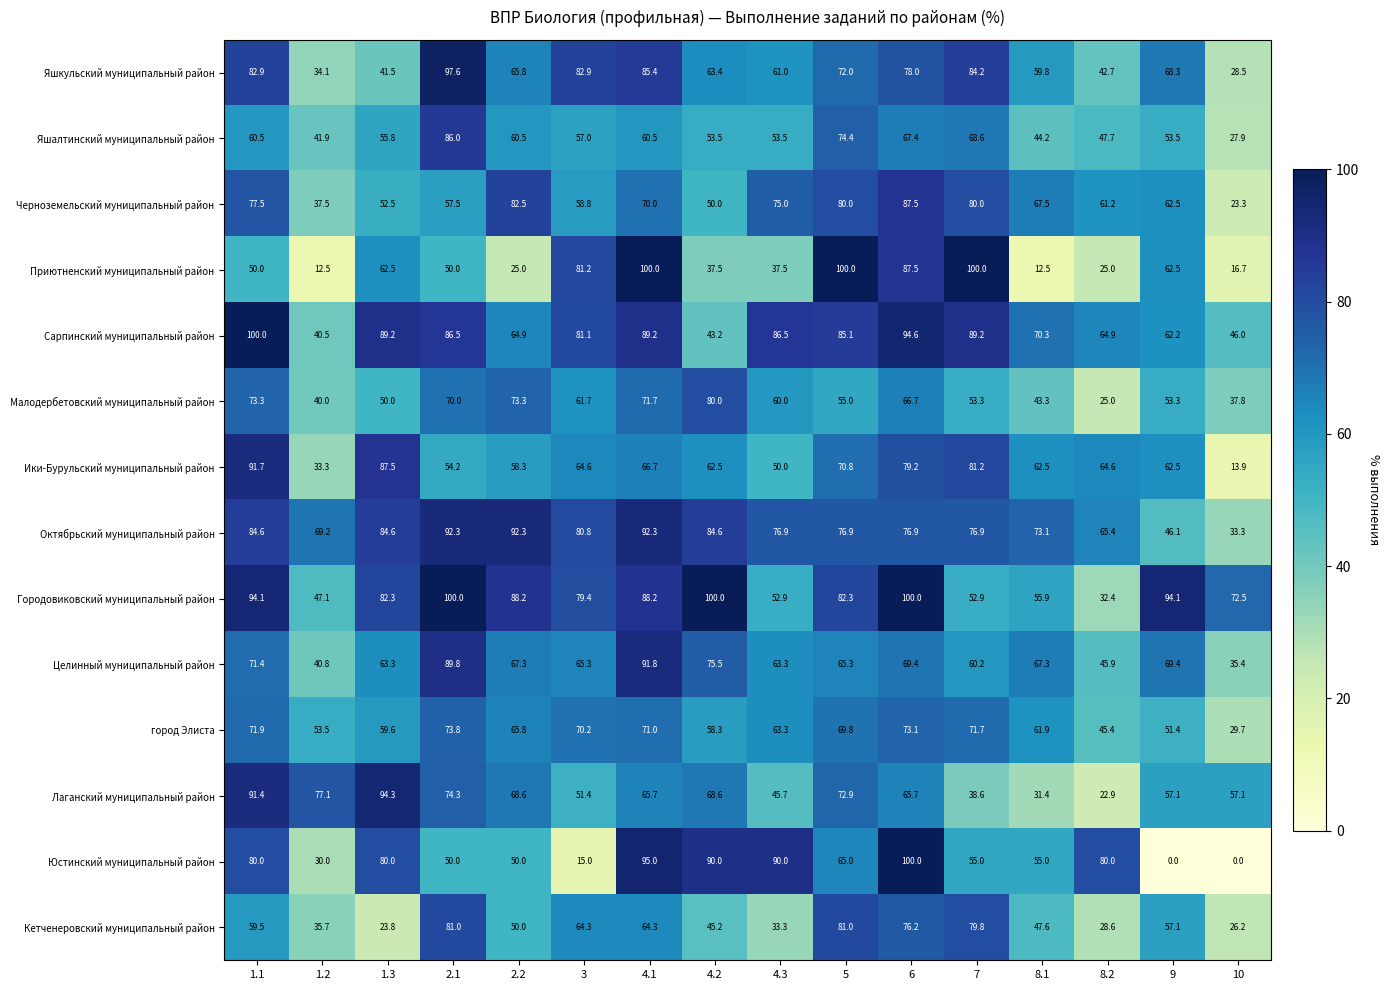

The value of Яшкульский муниципальный район at 8.1 is 59.8. True or false?

True